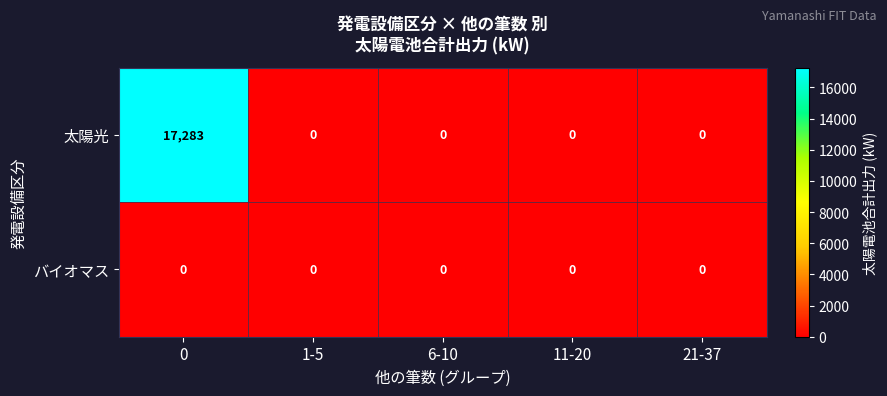

How many series are shown in this chart?

2